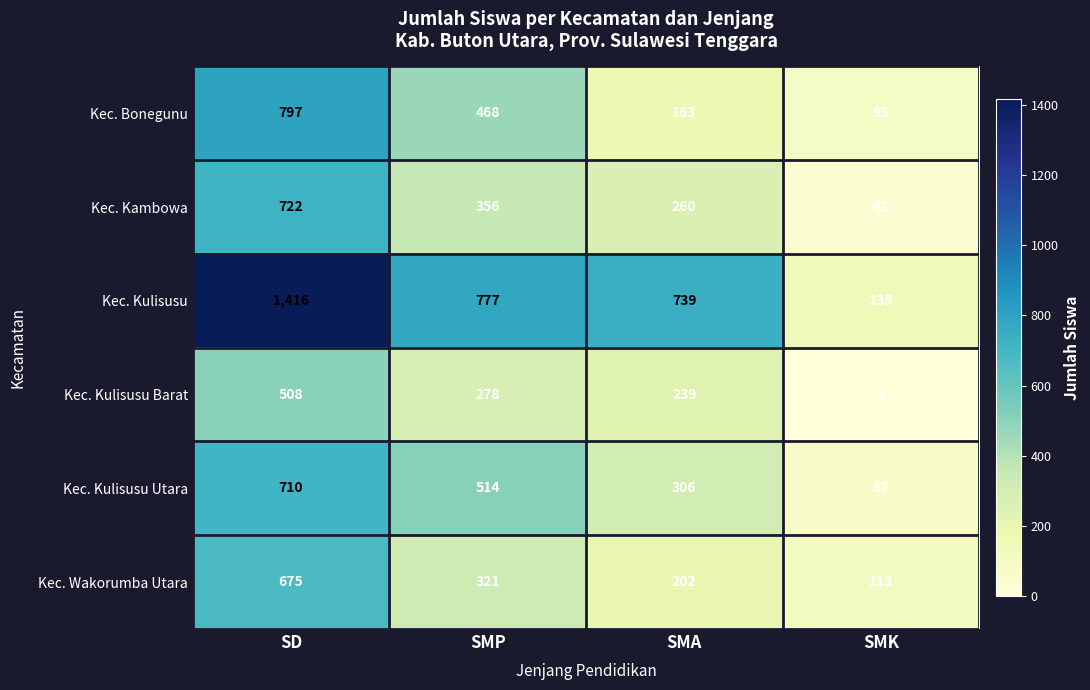

What is the spread (max minus min) of values at SMP?

499